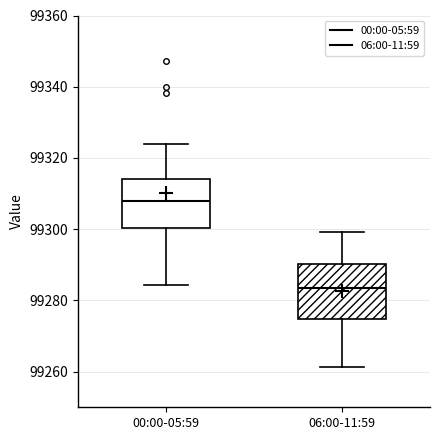

Reading left to right, read every box against the y-axis: the position of its median line, the range the box covers, and the ends of its whiskers. The values are not printed on the chart, so give them approximately, as read against the axis.

00:00-05:59: median 99308, box 99300 to 99314, whiskers 99284 to 99324
06:00-11:59: median 99284, box 99274 to 99290, whiskers 99262 to 99300